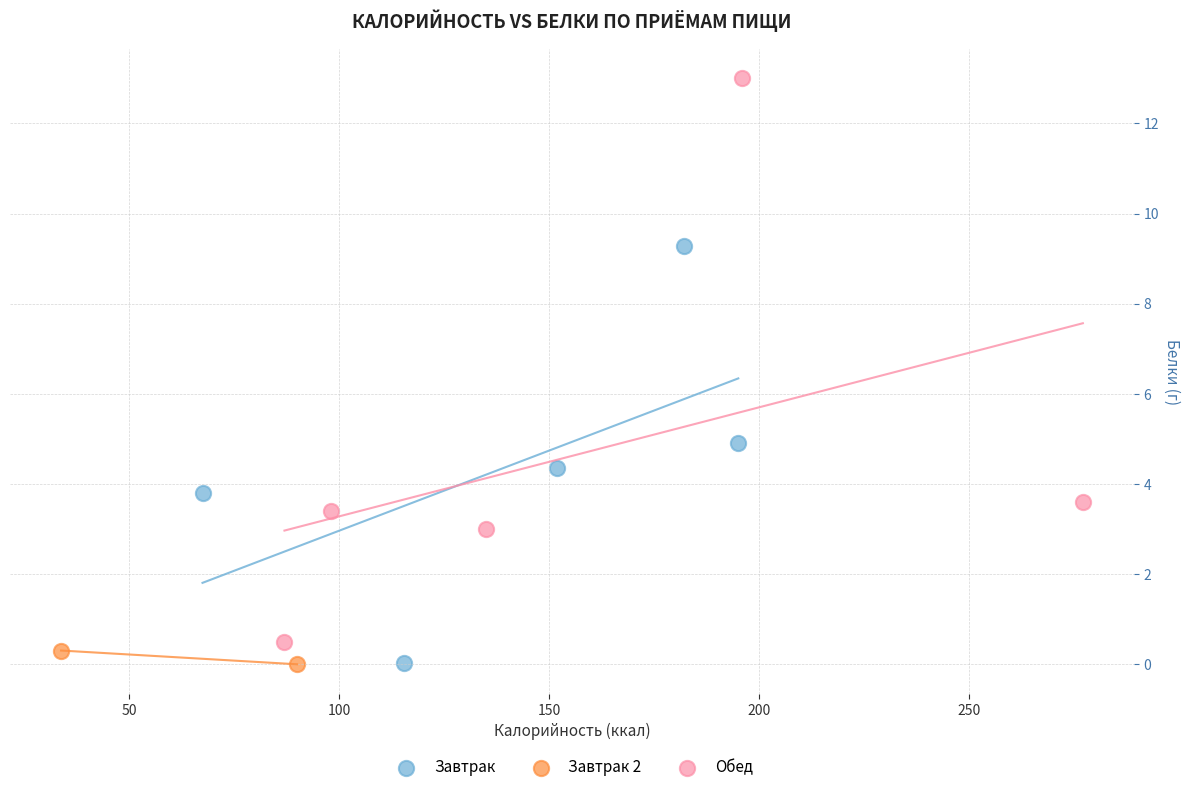

What are all the series names shown in the legend?

Завтрак, Завтрак 2, Обед